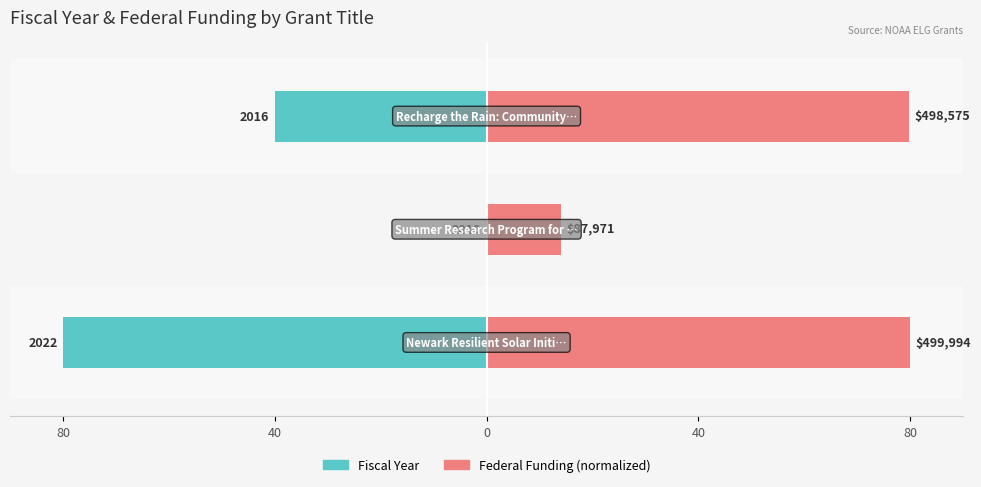

Rank the series by their average value, from lowest to highest.

Fiscal Year, Federal Funding (normalized)